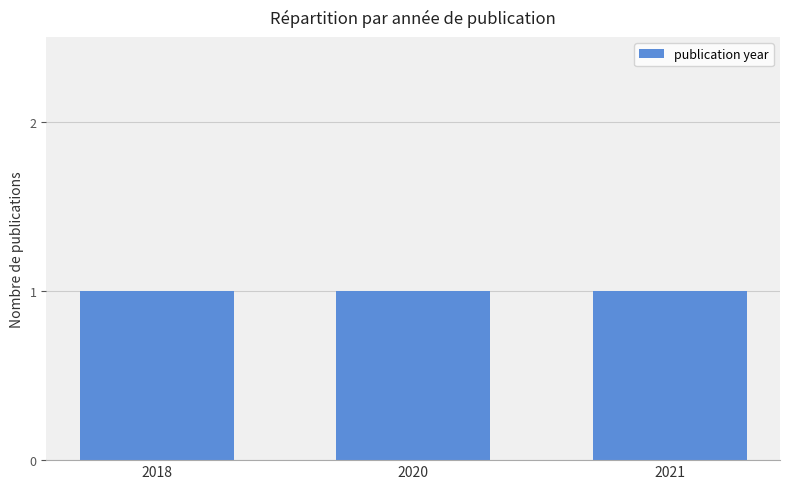

Count the number of values greater than 2020.

1